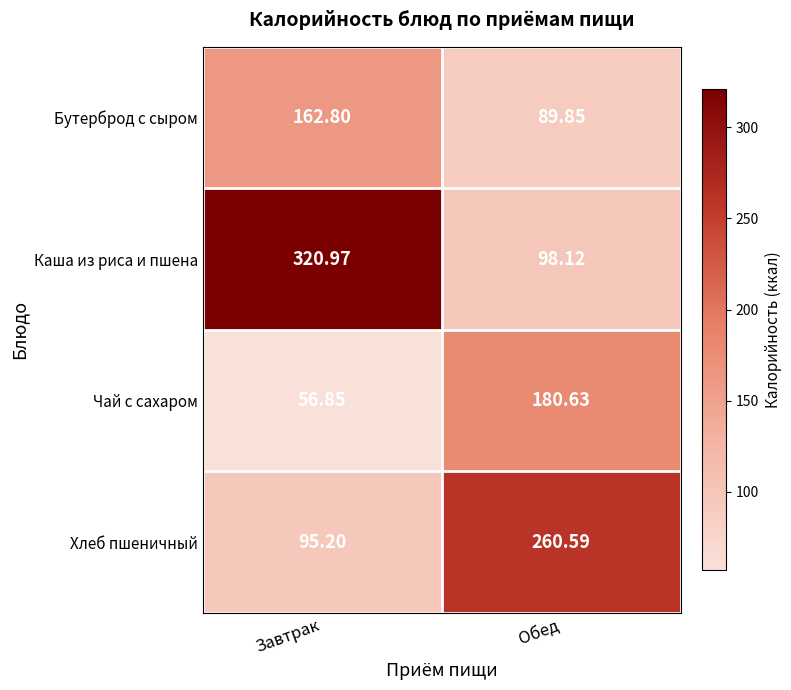

Between Завтрак and Обед, which series saw the biggest shift?

Каша из риса и пшена